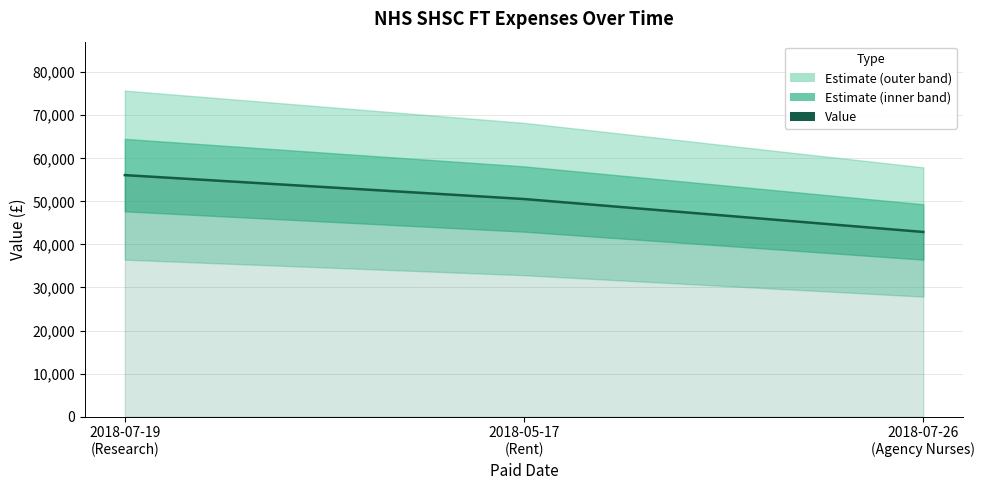

Reading left to right, what are all the values shown in this chart?

56096.7	50542.4	42889.8